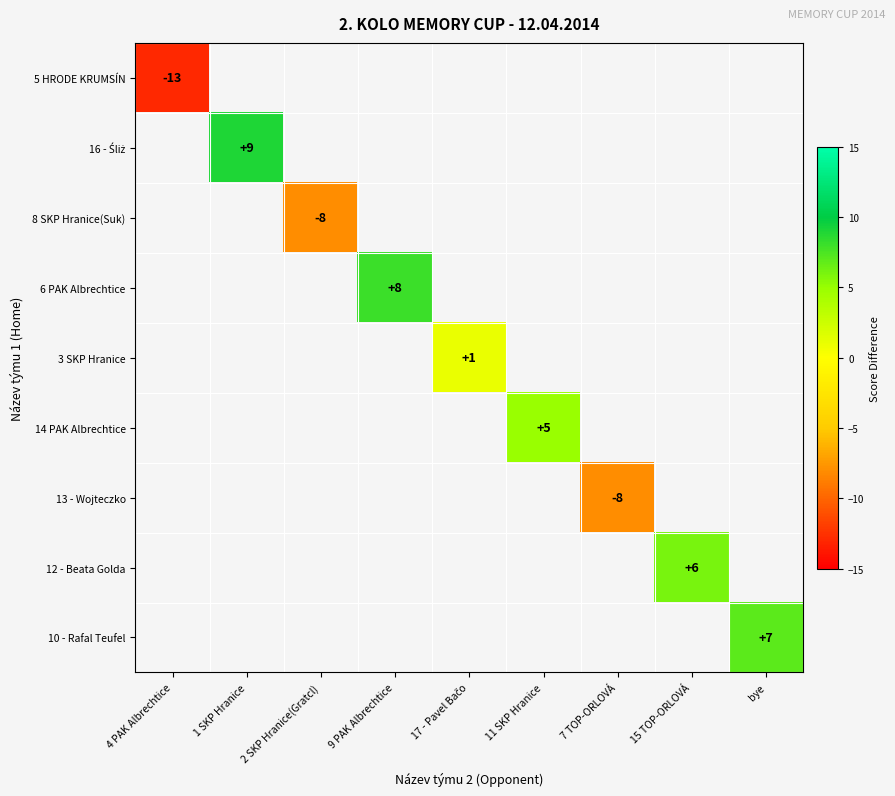

At which label does 5 HRODE KRUMSÍN reach its peak?

4 PAK Albrechtice